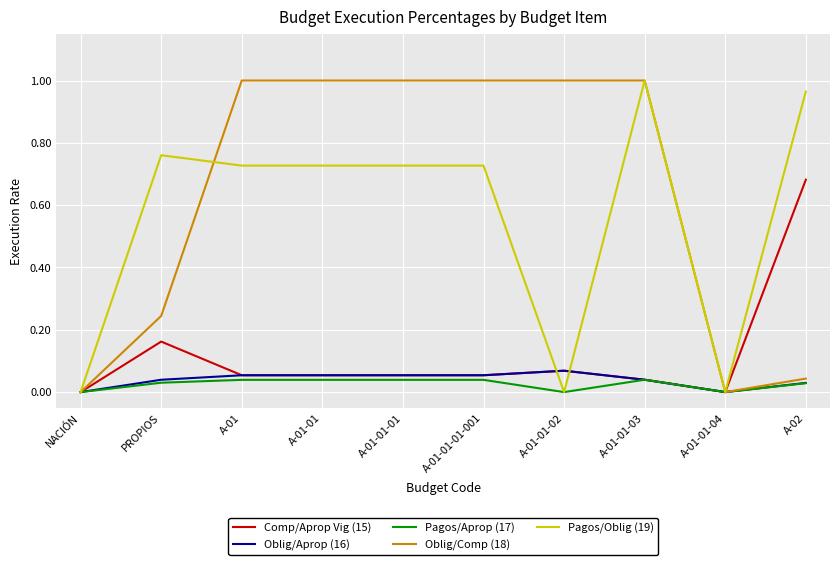

What are all the series names shown in the legend?

Comp/Aprop Vig (15), Oblig/Aprop (16), Pagos/Aprop (17), Oblig/Comp (18), Pagos/Oblig (19)